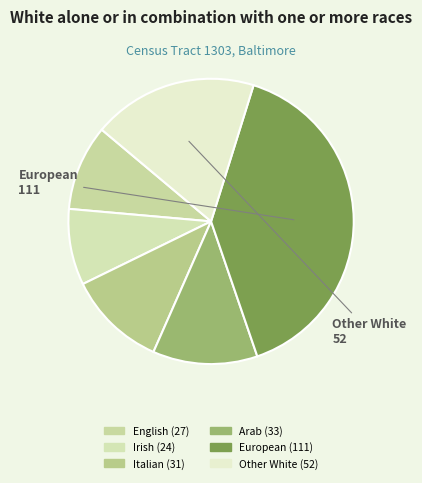

Does any single category account for the majority?

No